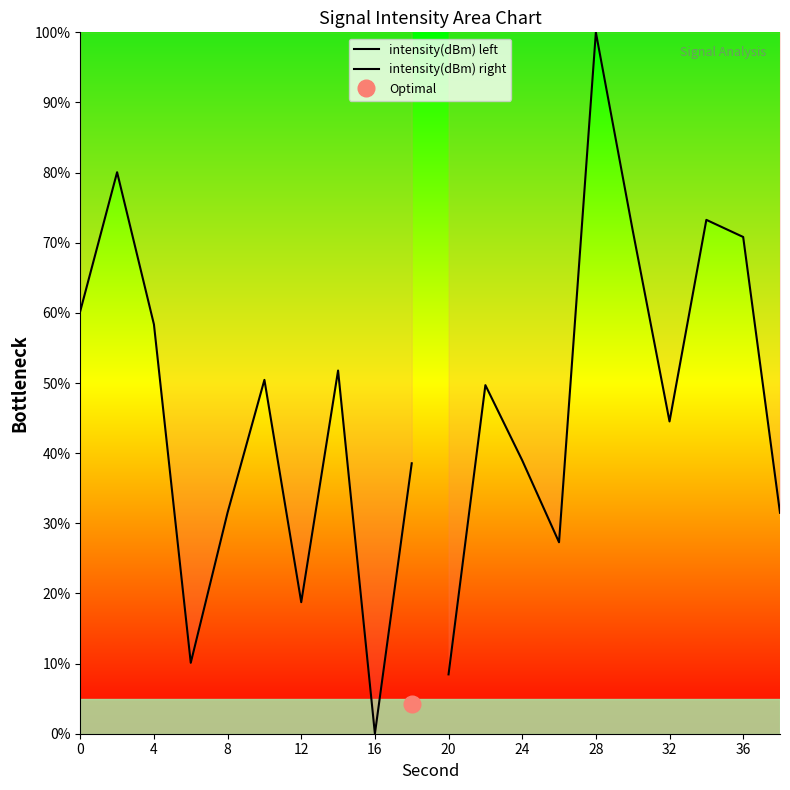

Which series has the widest spread of values?

intensity(dBm) right